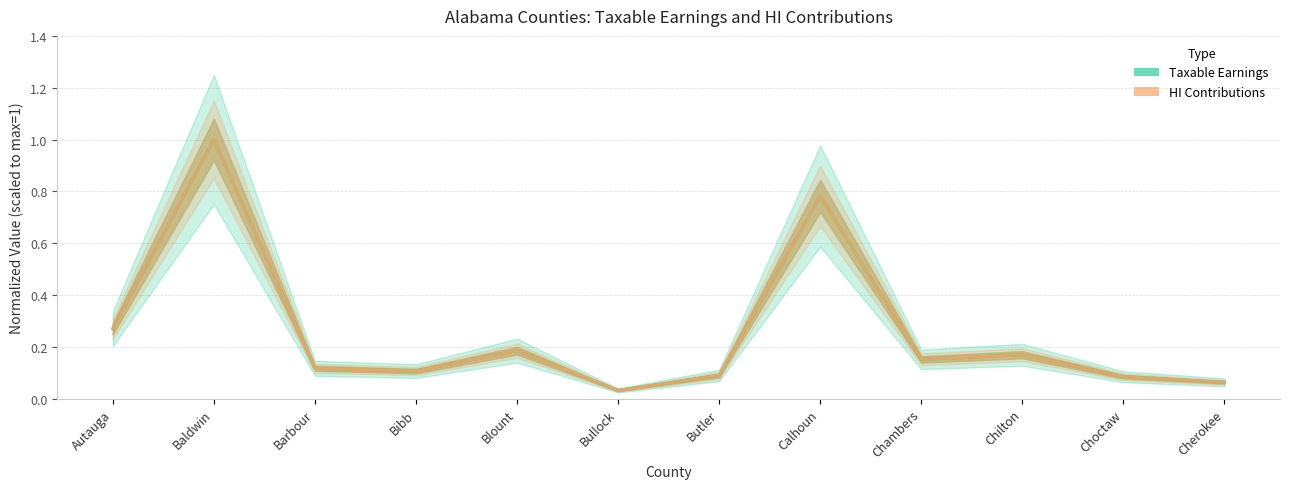

What is the sum of the Taxable Earnings values at Barbour and Blount?

0.3